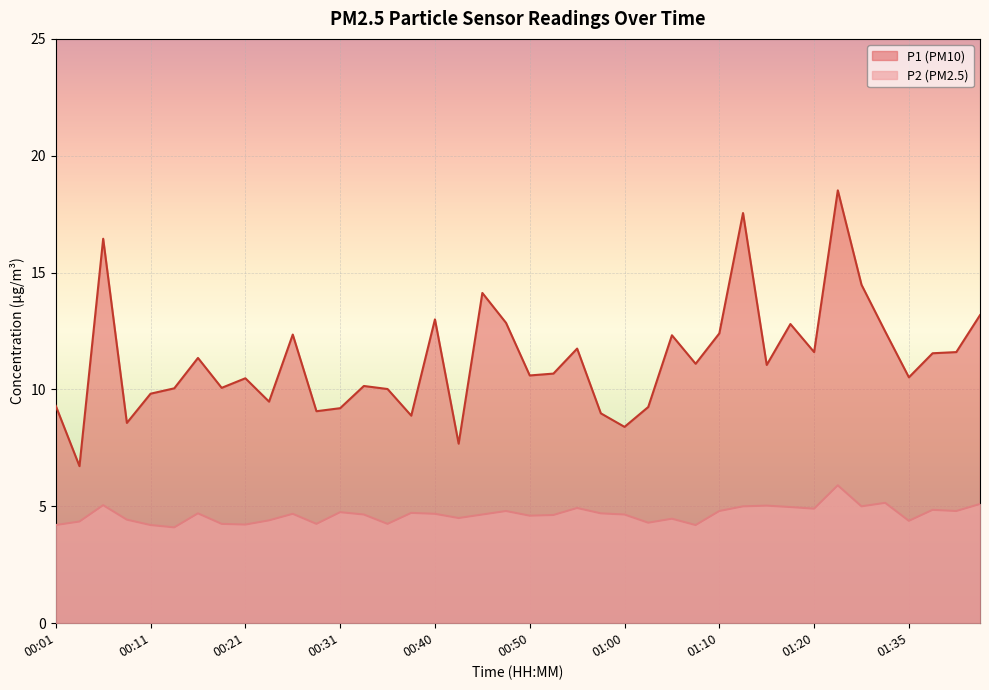

At how many categories does at least one series exceed 9?

34